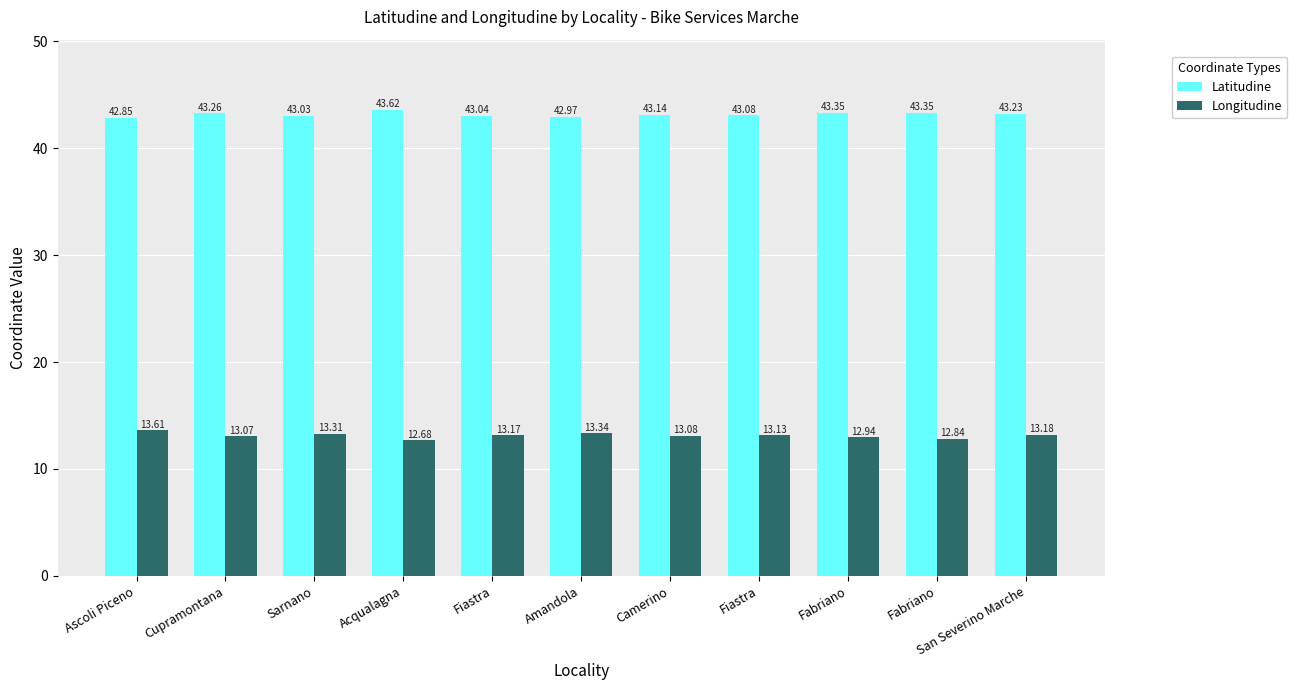

Between Cupramontana and Amandola, which series saw the biggest shift?

Latitudine